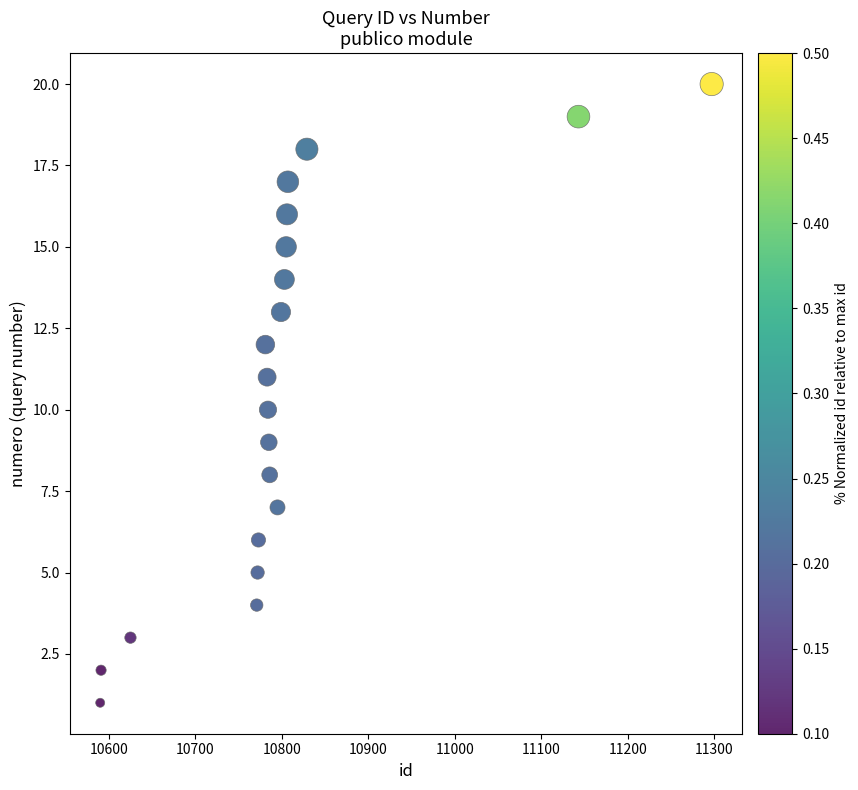

What is the range of Y values (max minus min)?

19